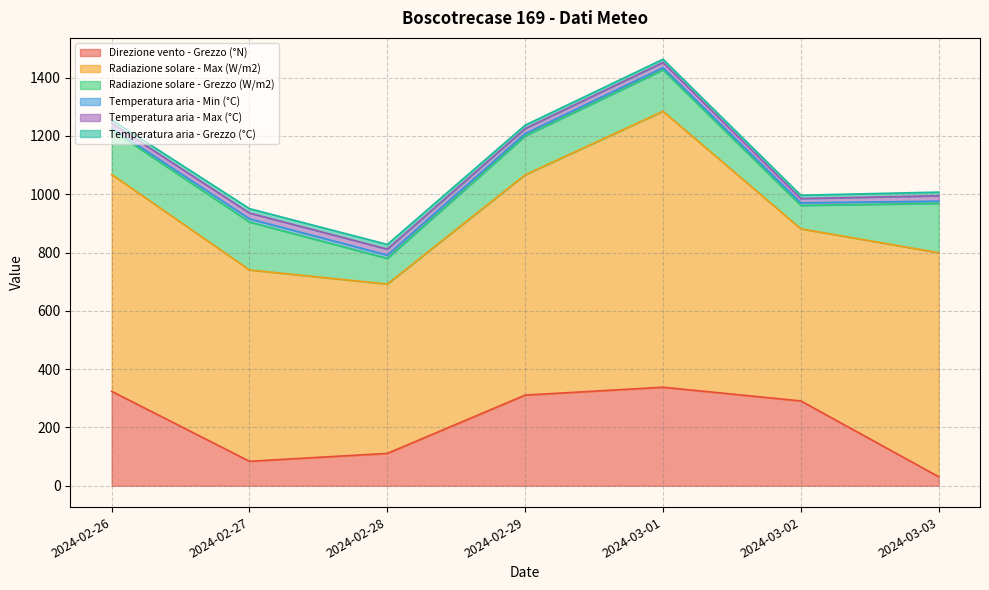

Rank the categories by Direzione vento - Grezzo (°N) value from lowest to highest.

2024-03-03, 2024-02-27, 2024-02-28, 2024-03-02, 2024-02-29, 2024-02-26, 2024-03-01